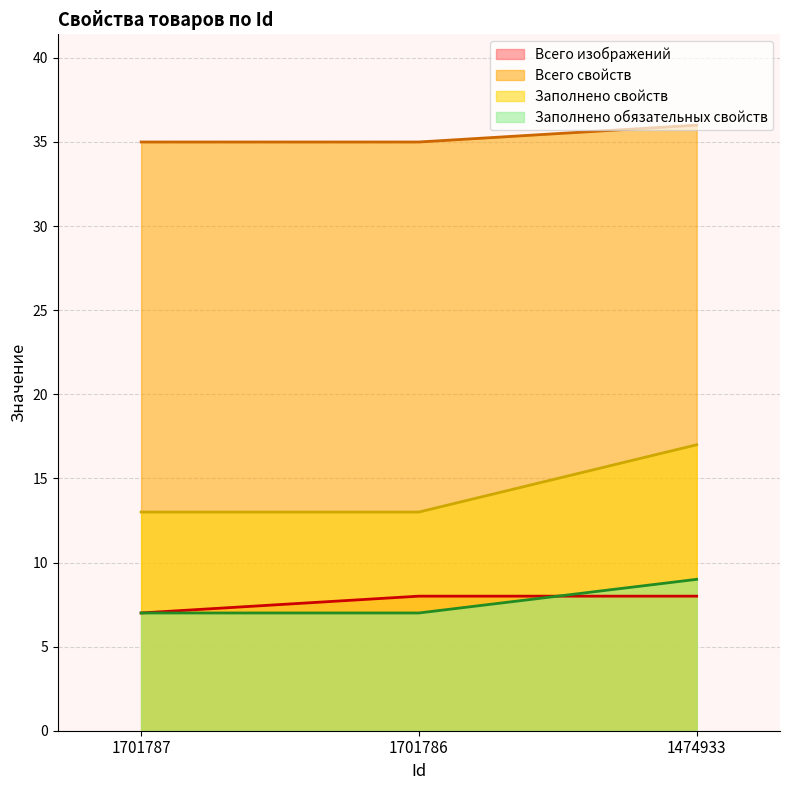

How many lines are shown in the chart?

4